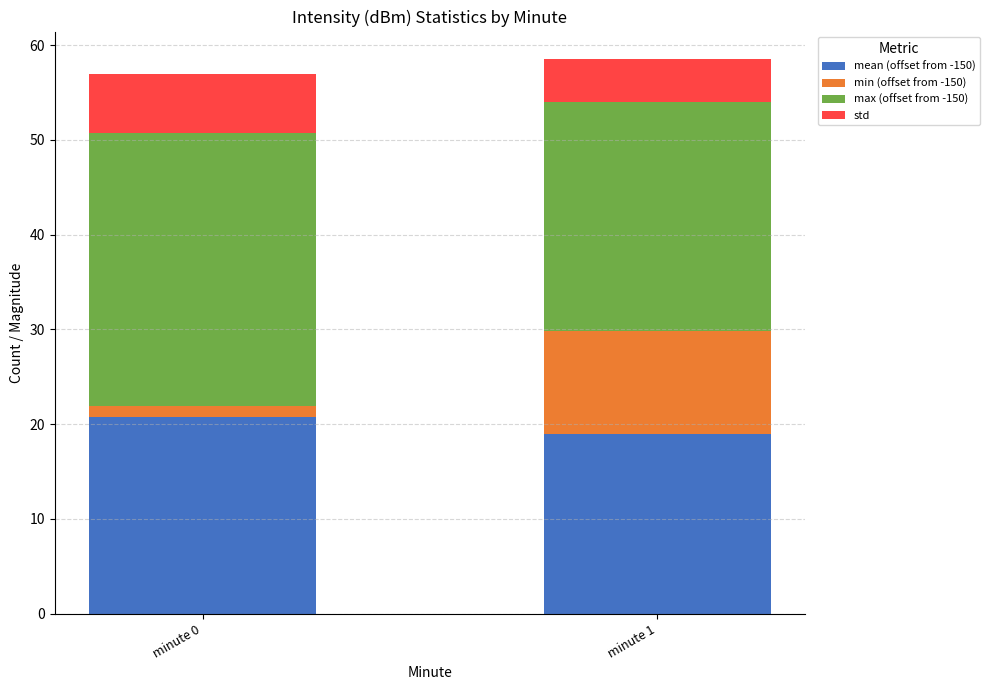

Reading left to right, transcribe the values for mean (offset from -150).

minute 0=20.8	minute 1=18.9